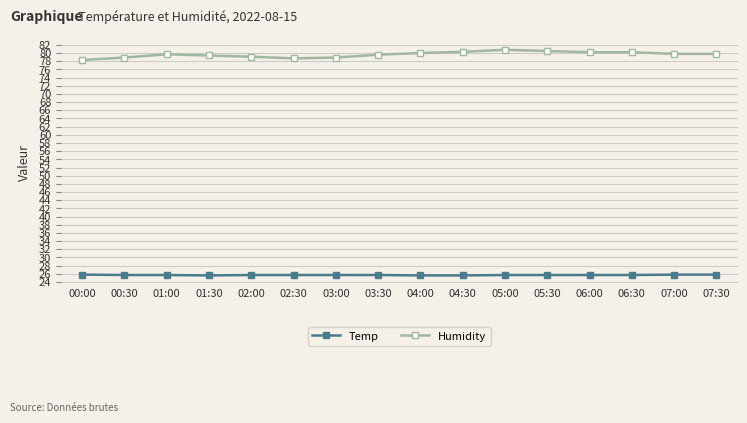

What is the sum of the Temp values at 04:30 and 04:00?

51.2